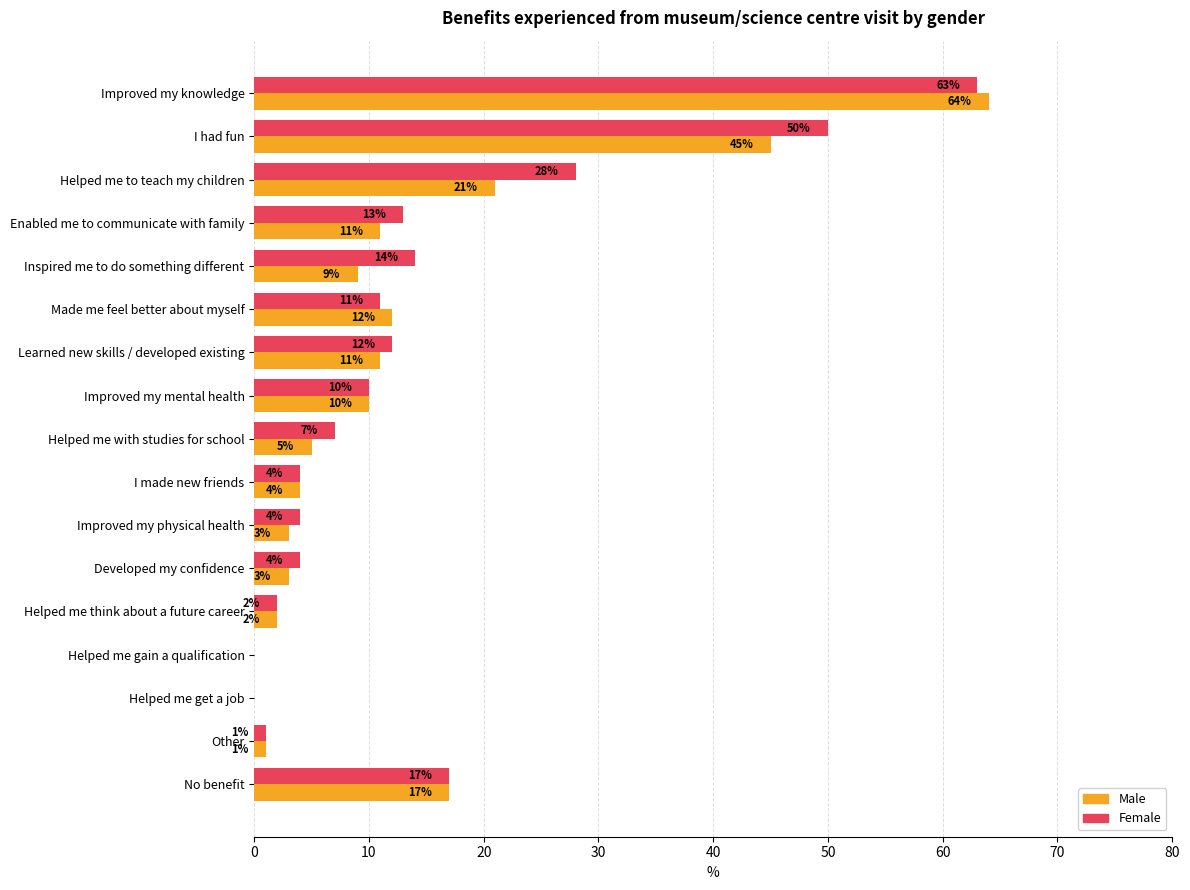

At which label does Male reach its peak?

Improved my knowledge